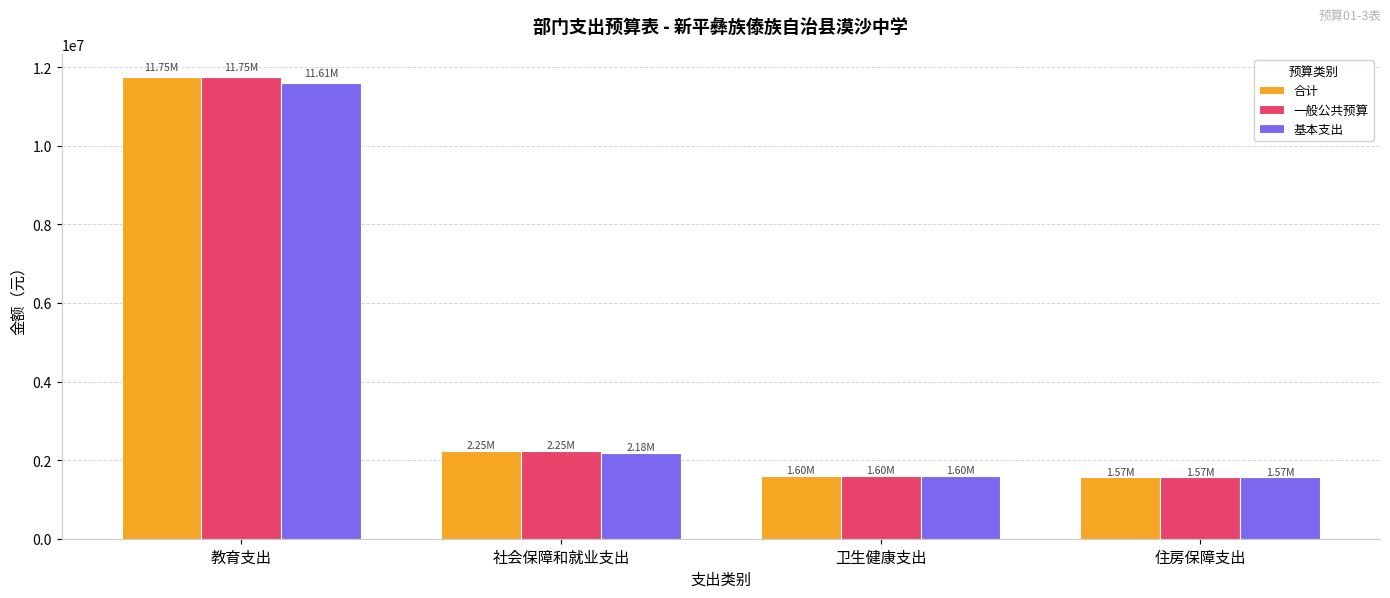

Which category has the highest value across all series?

教育支出